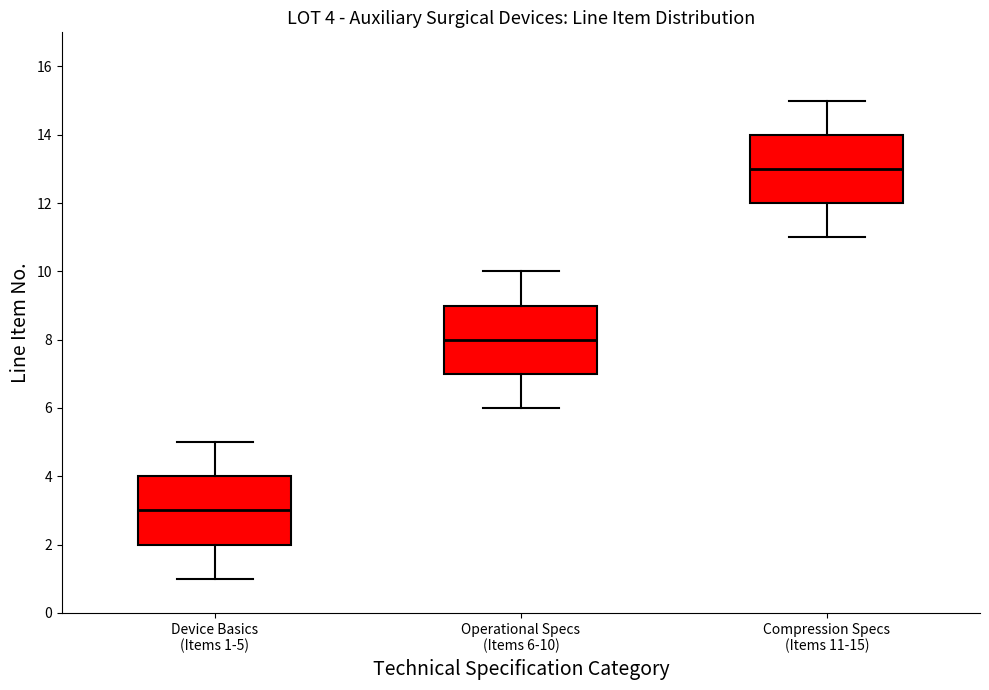

Which box has the lowest median line?

Device Basics (Items 1-5)